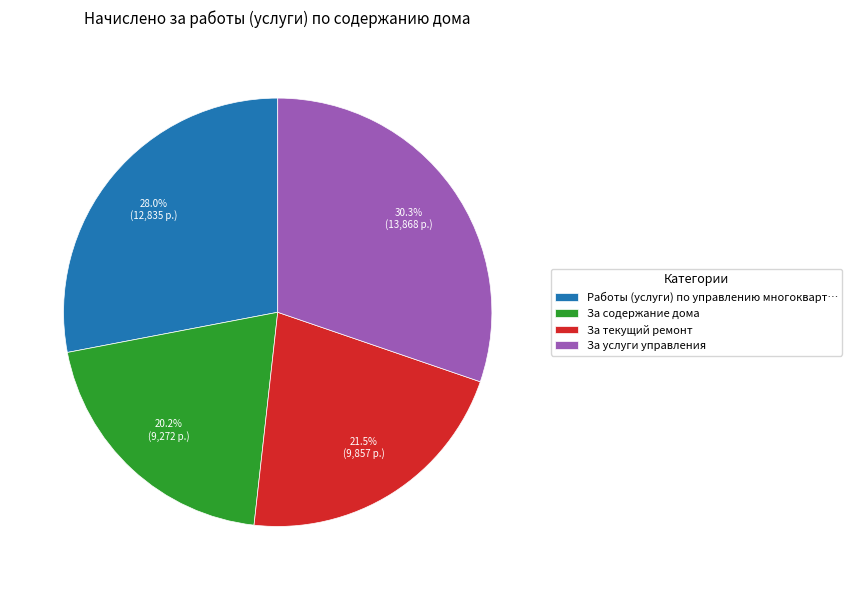

Which slice is the largest?

За услуги управления